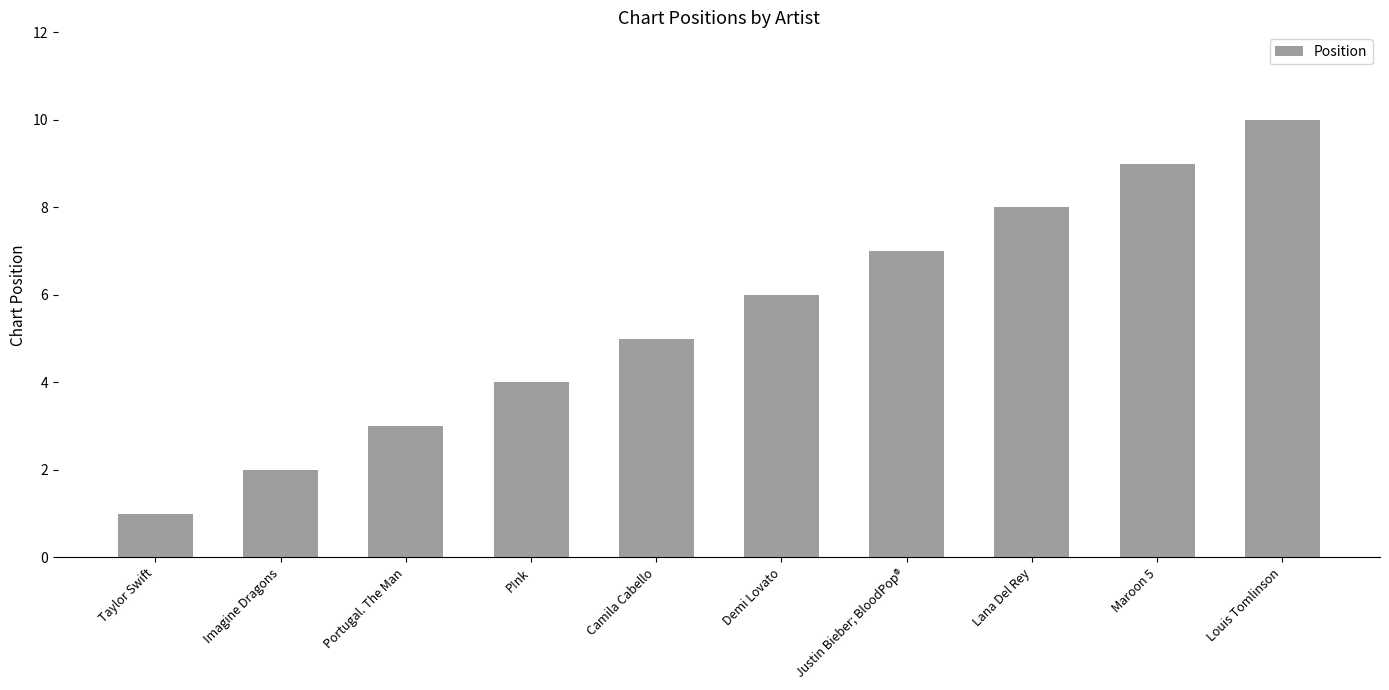

What is the average value?

6